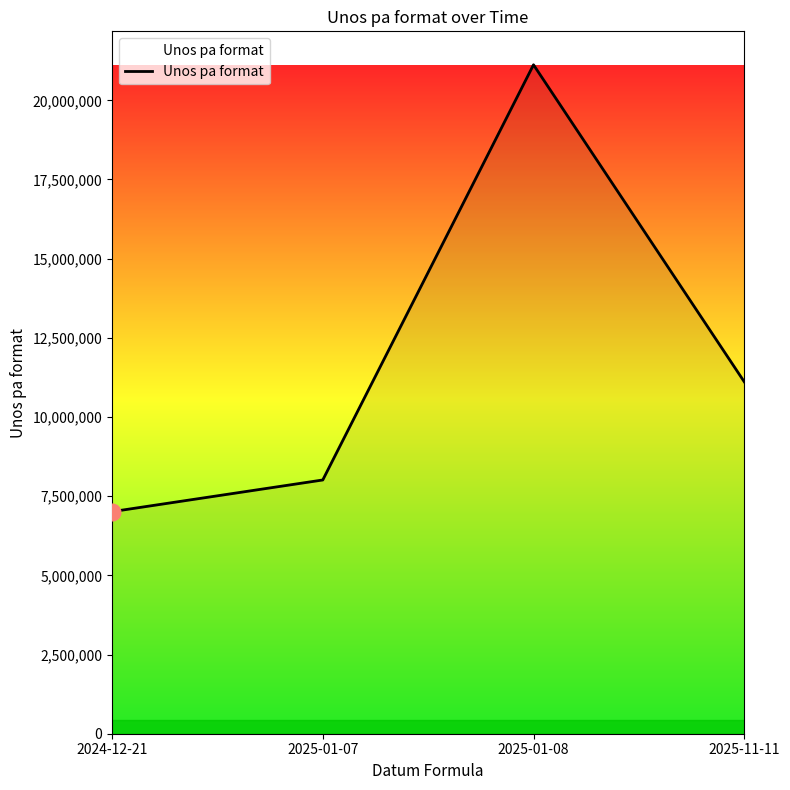

Reading left to right, extract all data points from this chart.

7012025	8012025	21122024	11112025